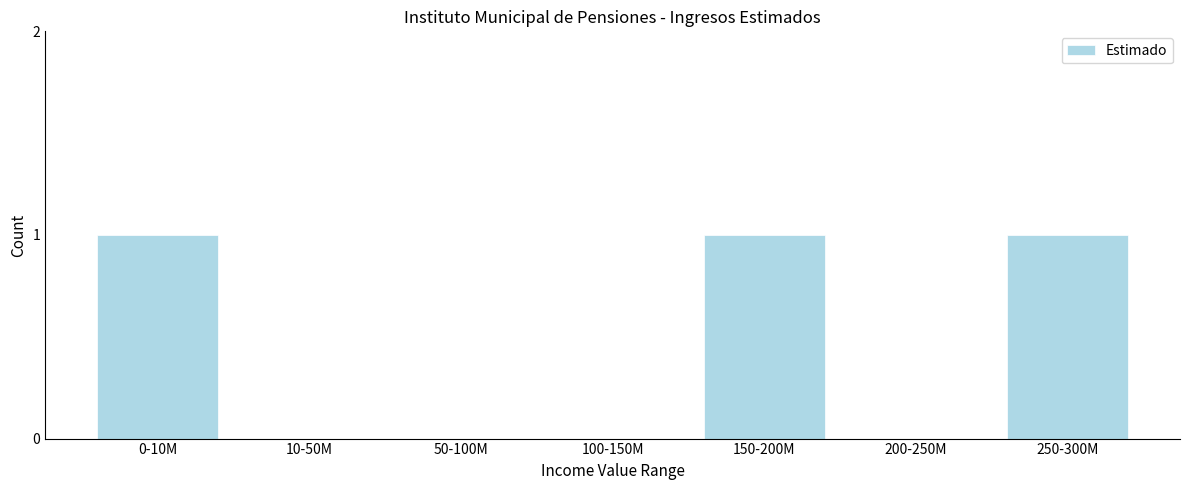

Reading left to right, what are all the values shown in this chart?

0-10M=1	10-50M=0	50-100M=0	100-150M=0	150-200M=1	200-250M=0	250-300M=1